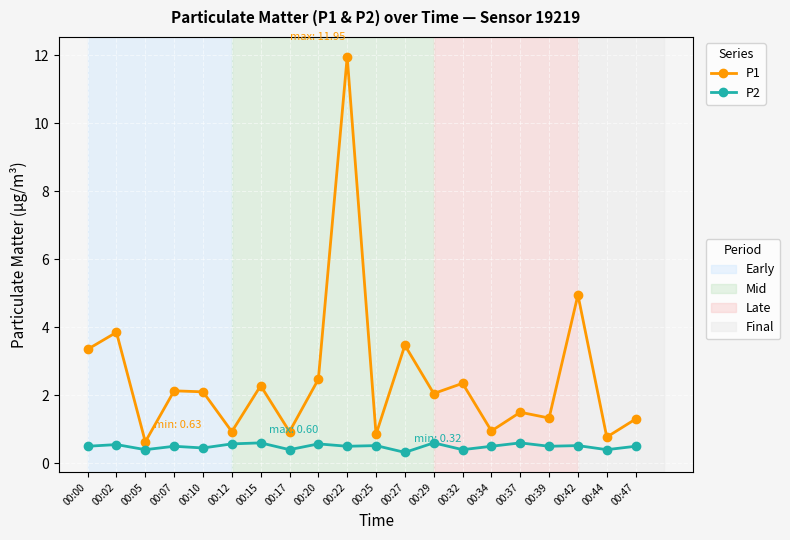

What is the difference between the highest and lowest values at 00:15?

1.7